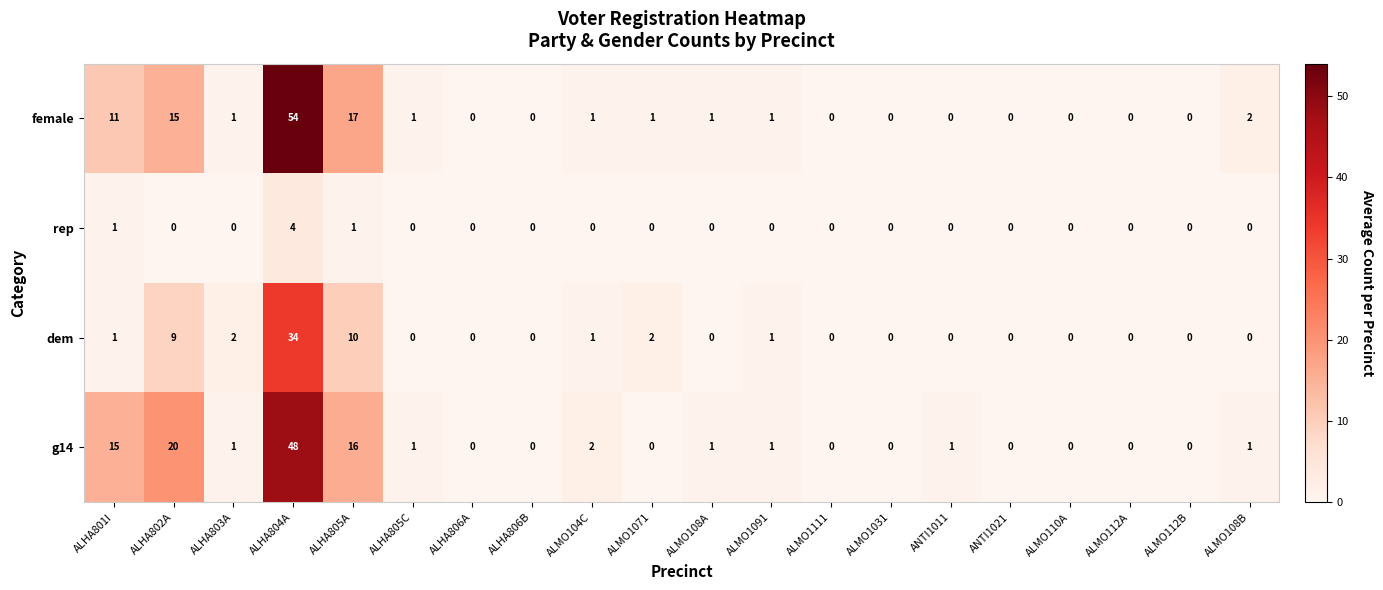

Is the value of rep at ALMO112A greater than the value of g14 at ALHA802A?

No